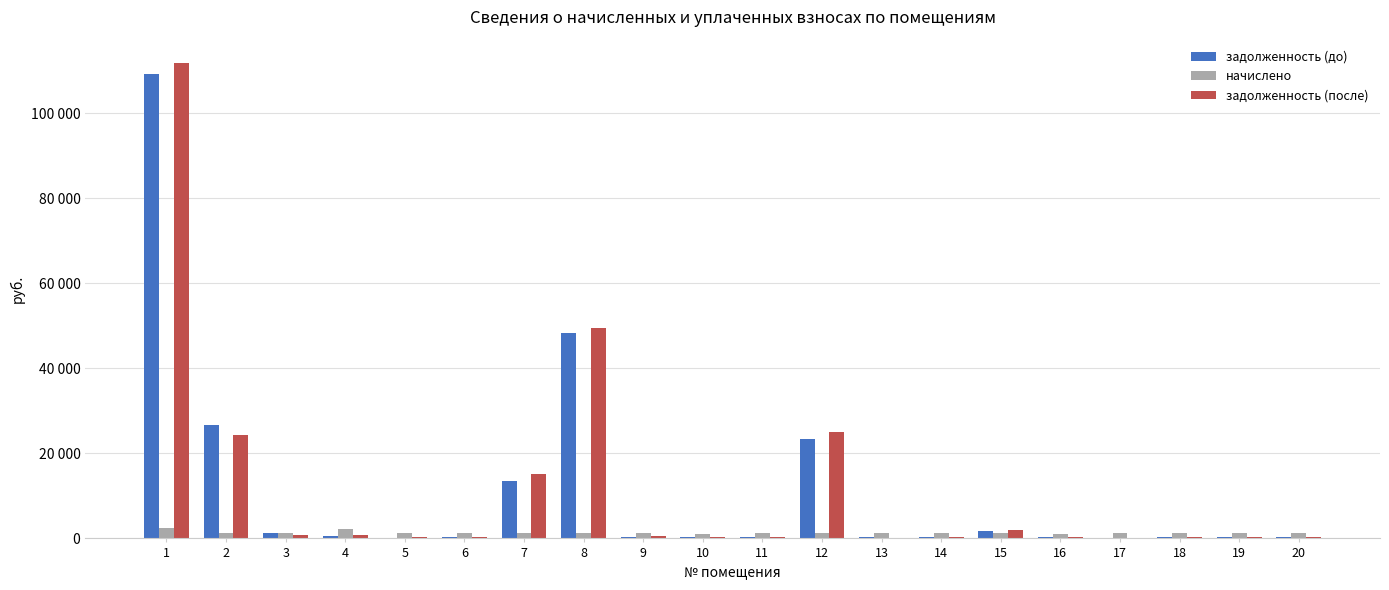

Which category has the highest value across all series?

1